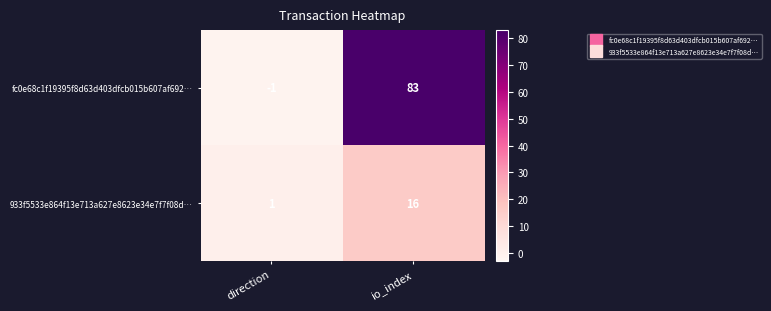

What is the difference between the 933f5533e864f13e713a627e8623e34e7f7f08d… values at io_index and direction?

15